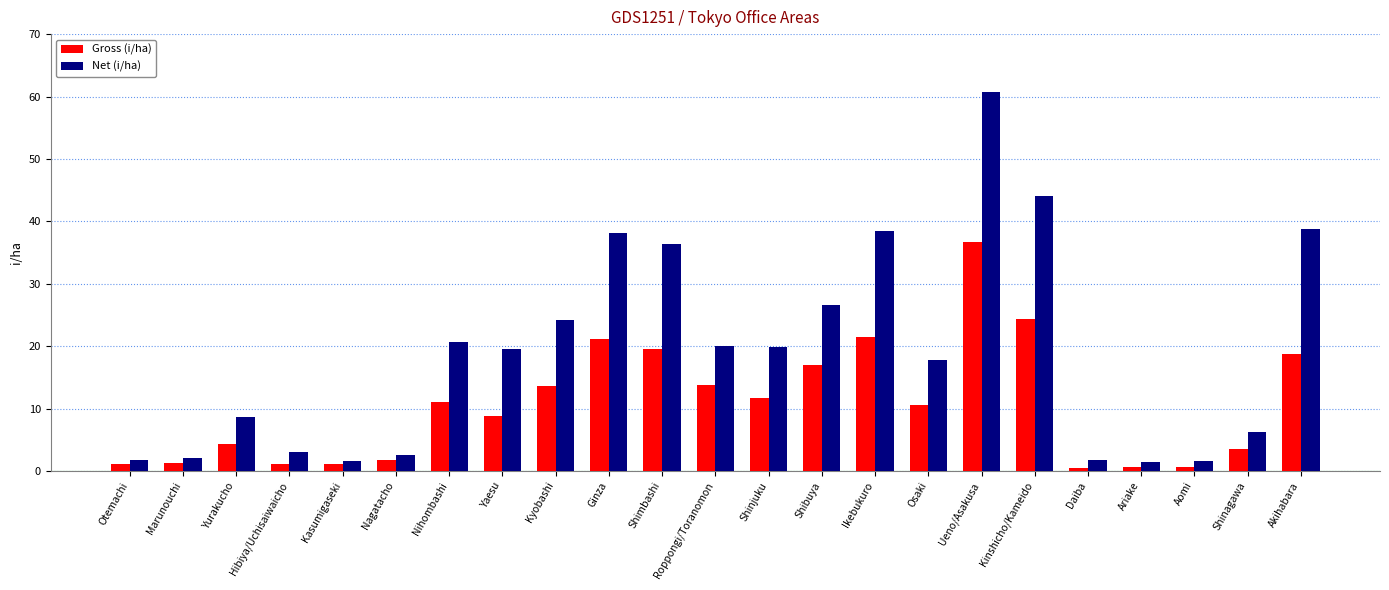

What is the greatest value displayed?

60.7